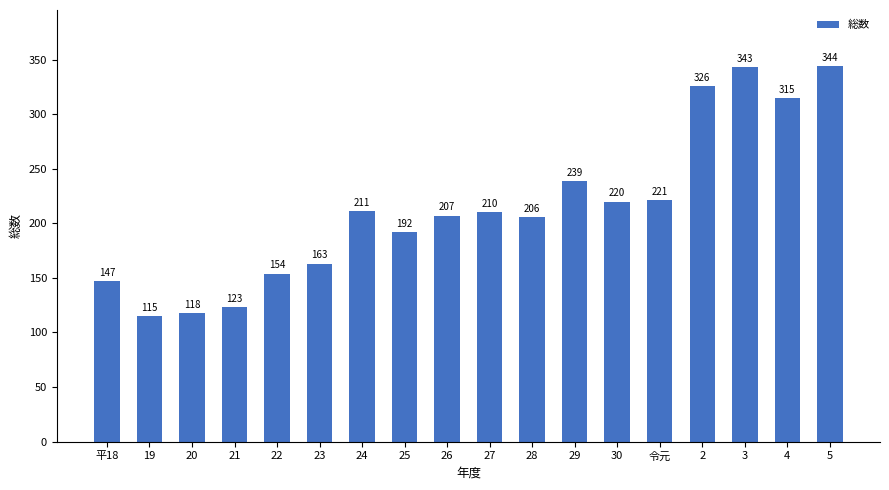

List the labels in order of value, smallest first.

19, 20, 21, 平18, 22, 23, 25, 28, 26, 27, 24, 30, 令元, 29, 4, 2, 3, 5